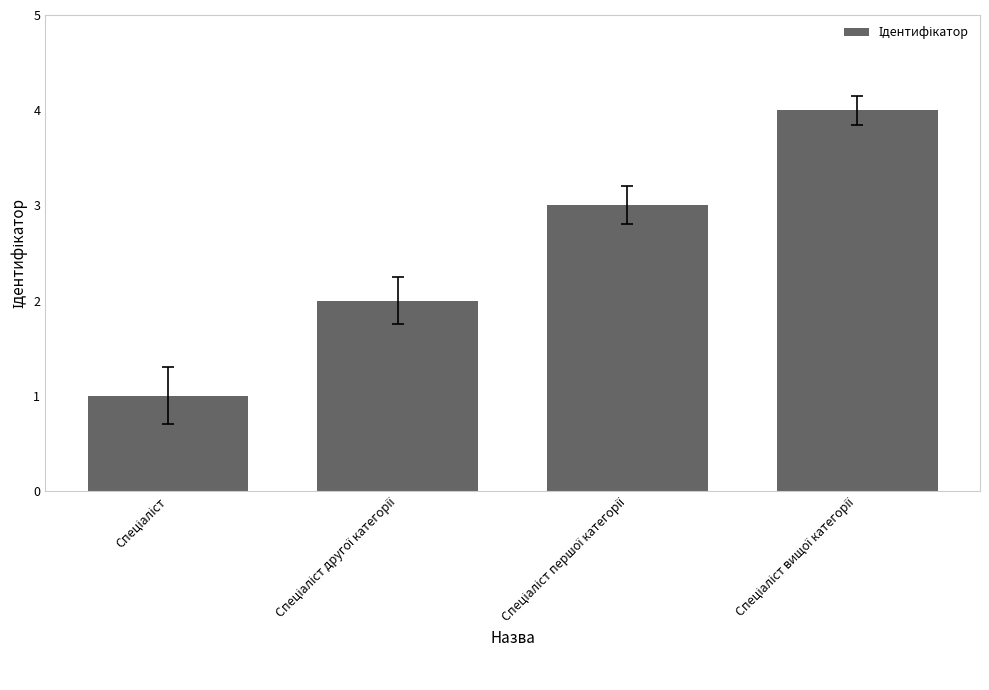

What is the maximum value shown in the chart?

4